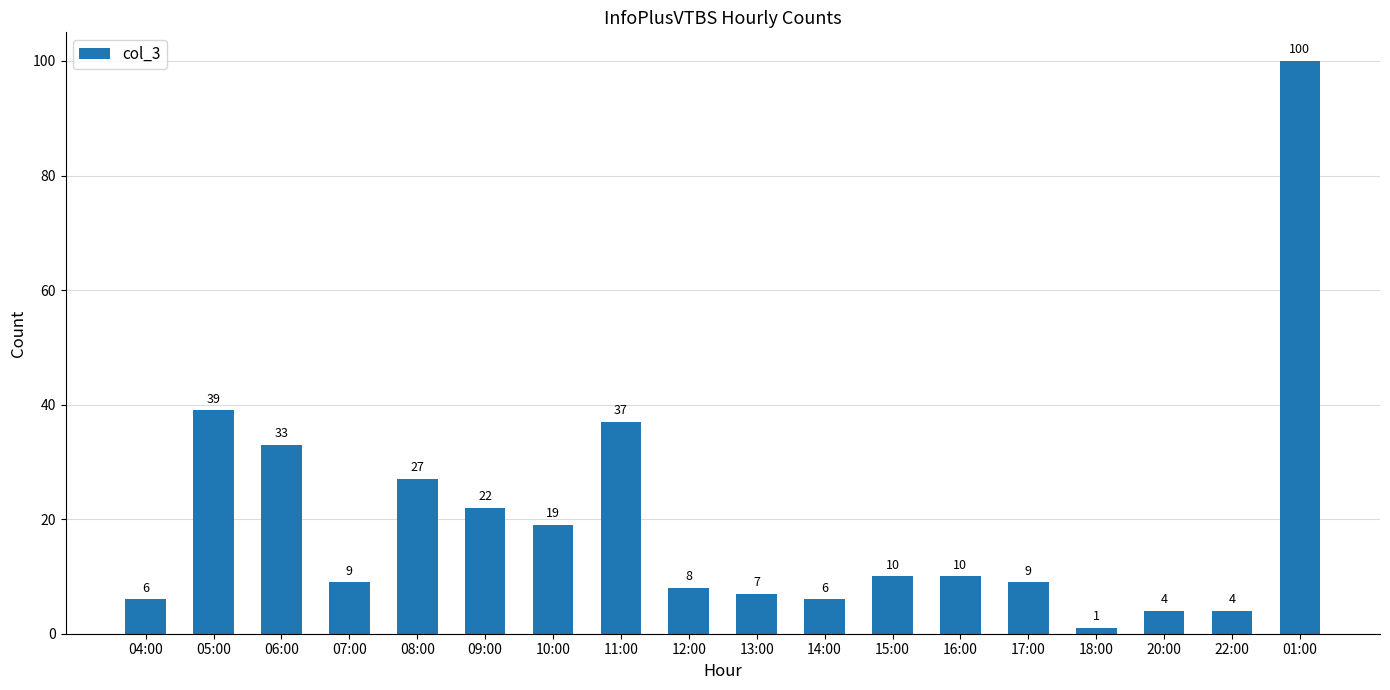

Which category has the highest value across all series?

01:00